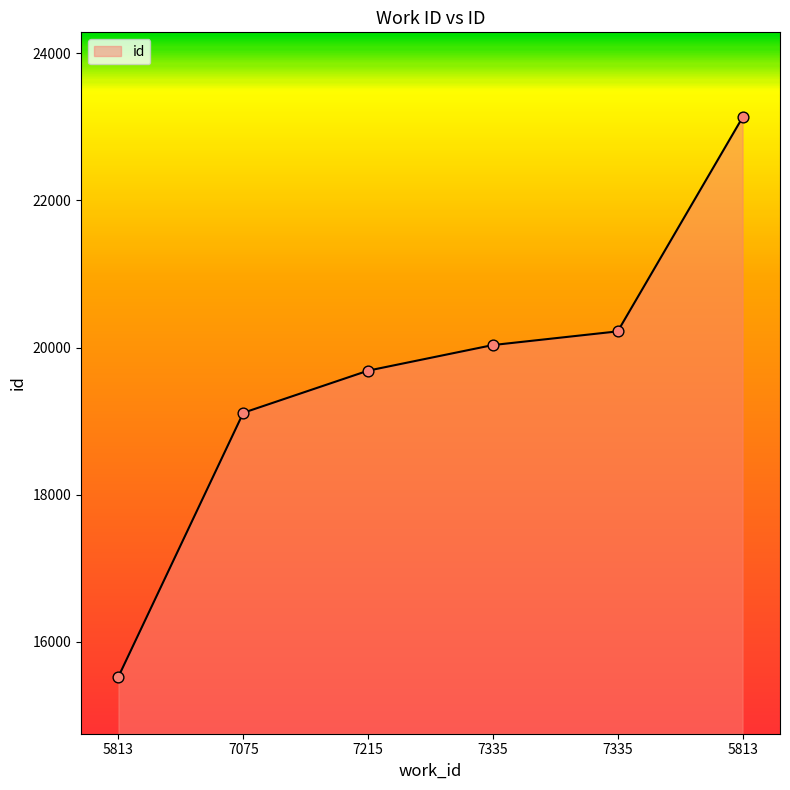

What is the change in value from 5813 to 5813?

+7603